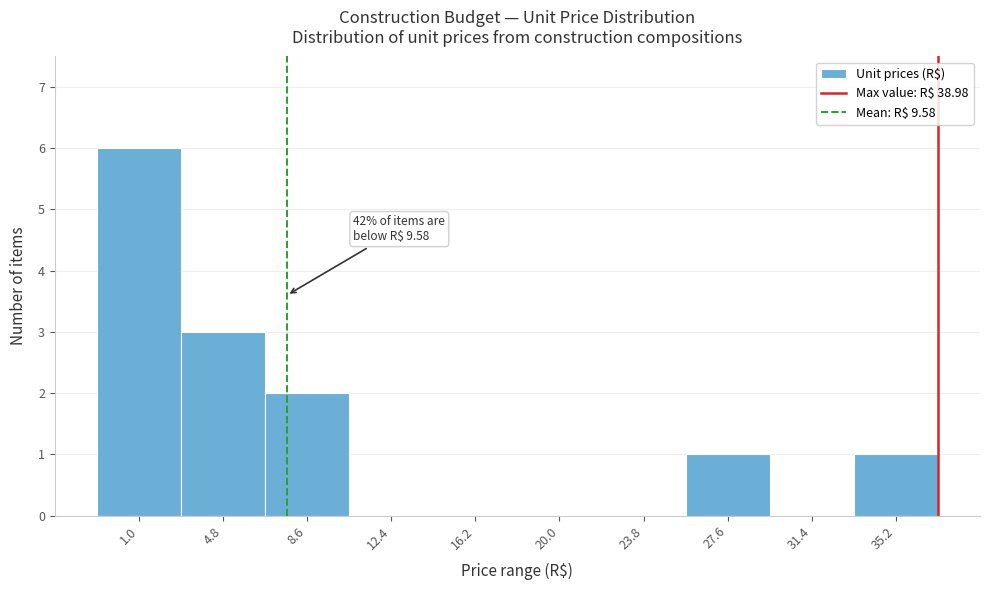

Reading right to left, extract all data points from this chart.

35.2=1	31.4=0	27.6=1	23.8=0	20.0=0	16.2=0	12.4=0	8.6=2	4.8=3	1.0=6